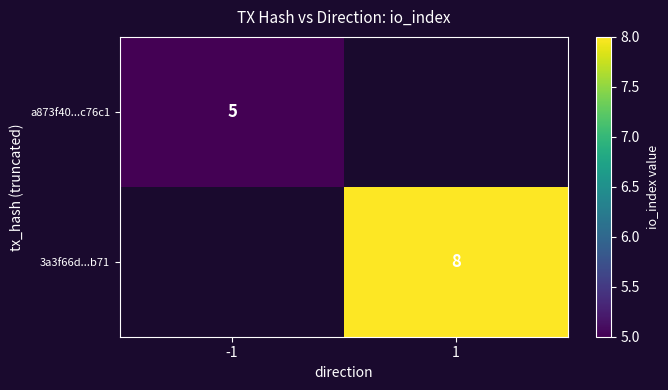

The 3a3f66d...b71 series shows 5 at 1. True or false?

False